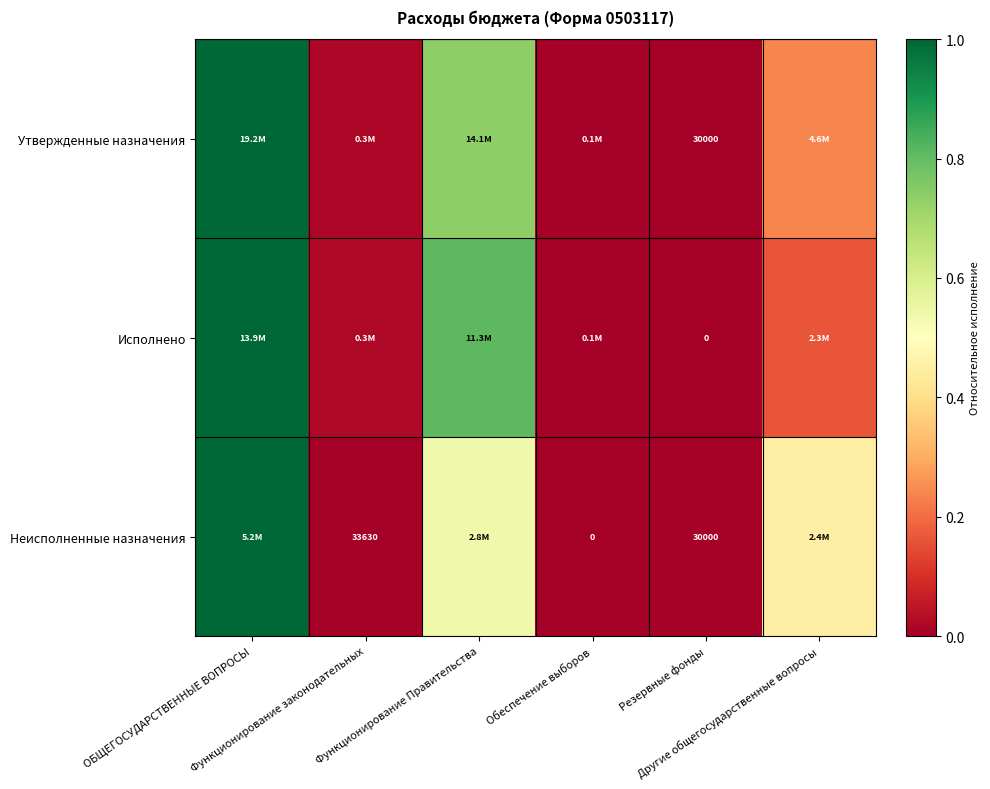

Which series has the widest spread of values?

Исполнено